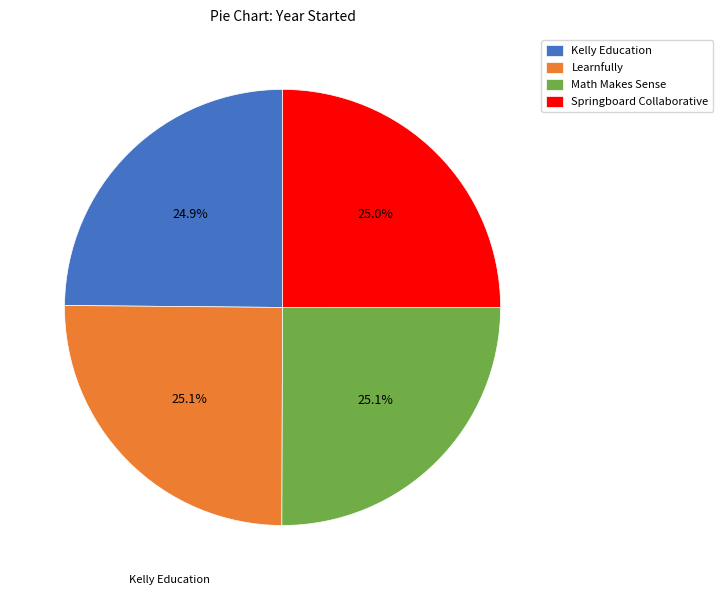

What percentage is the Learnfully slice, to the nearest percent?

25%